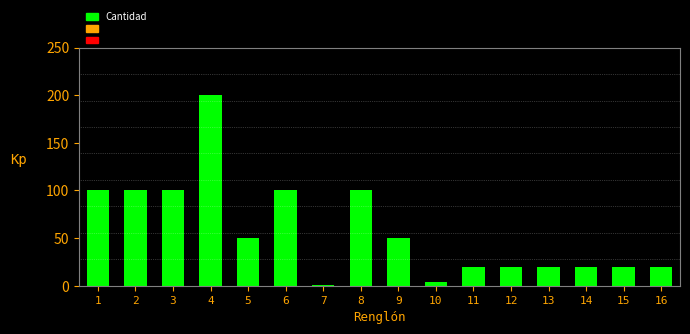

Reading left to right, transcribe all the data shown in this chart.

100	100	100	200	50	100	1	100	50	4	20	20	20	20	20	20